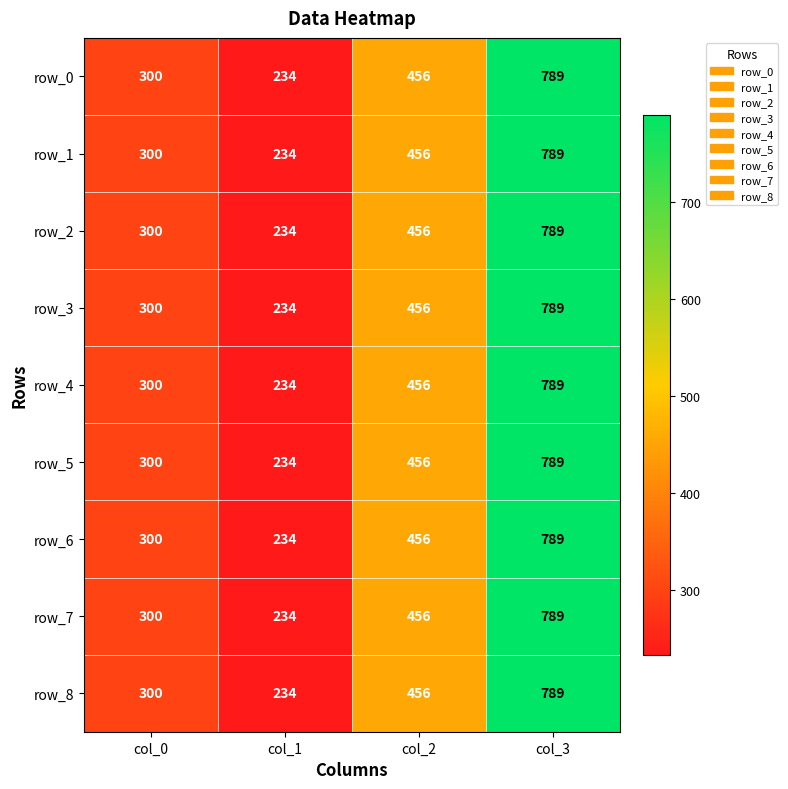

How many distinct data groups are displayed?

9